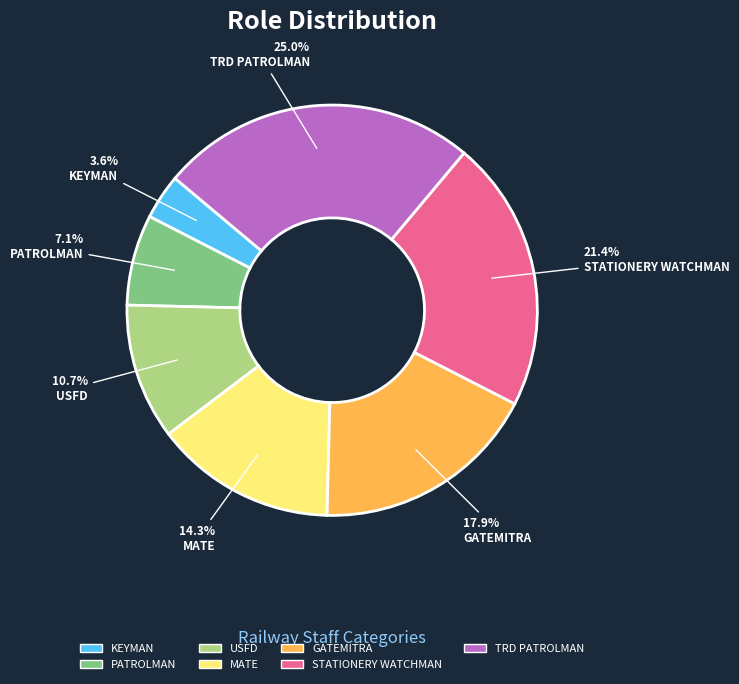

Is TRD PATROLMAN the majority of the pie?

No